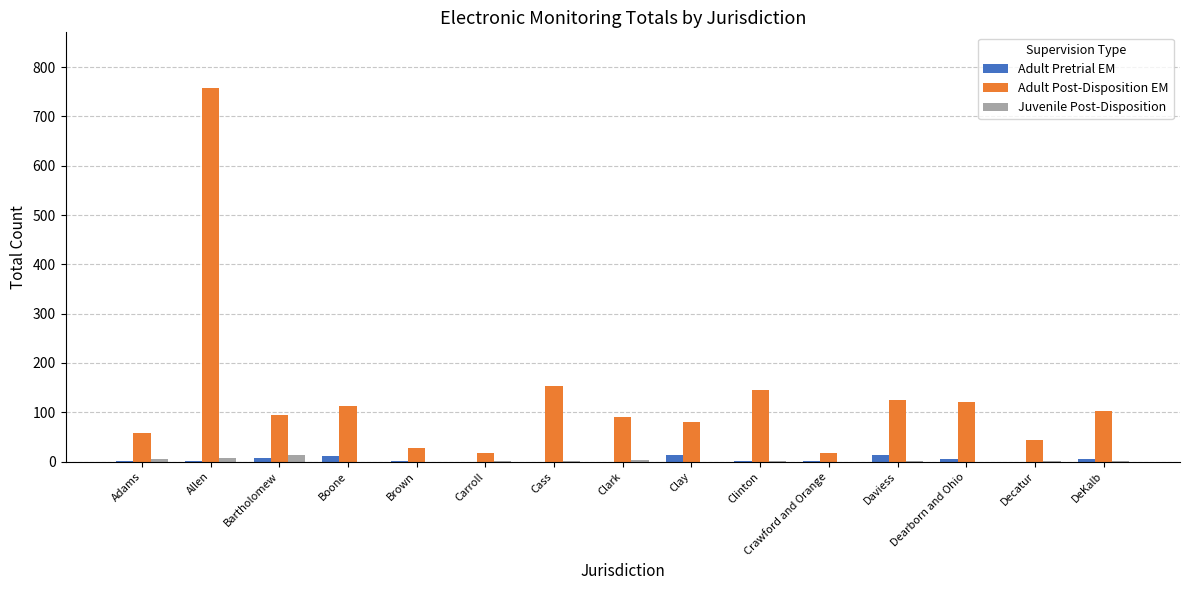

Which series has the largest total across all categories?

Adult Post-Disposition EM